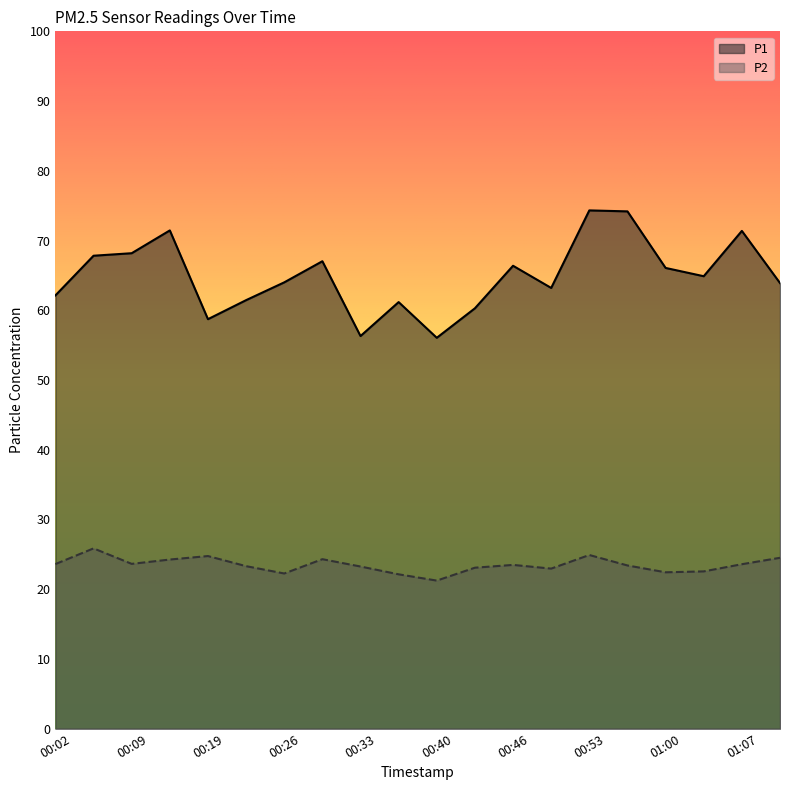

Which series has the largest total across all categories?

P1